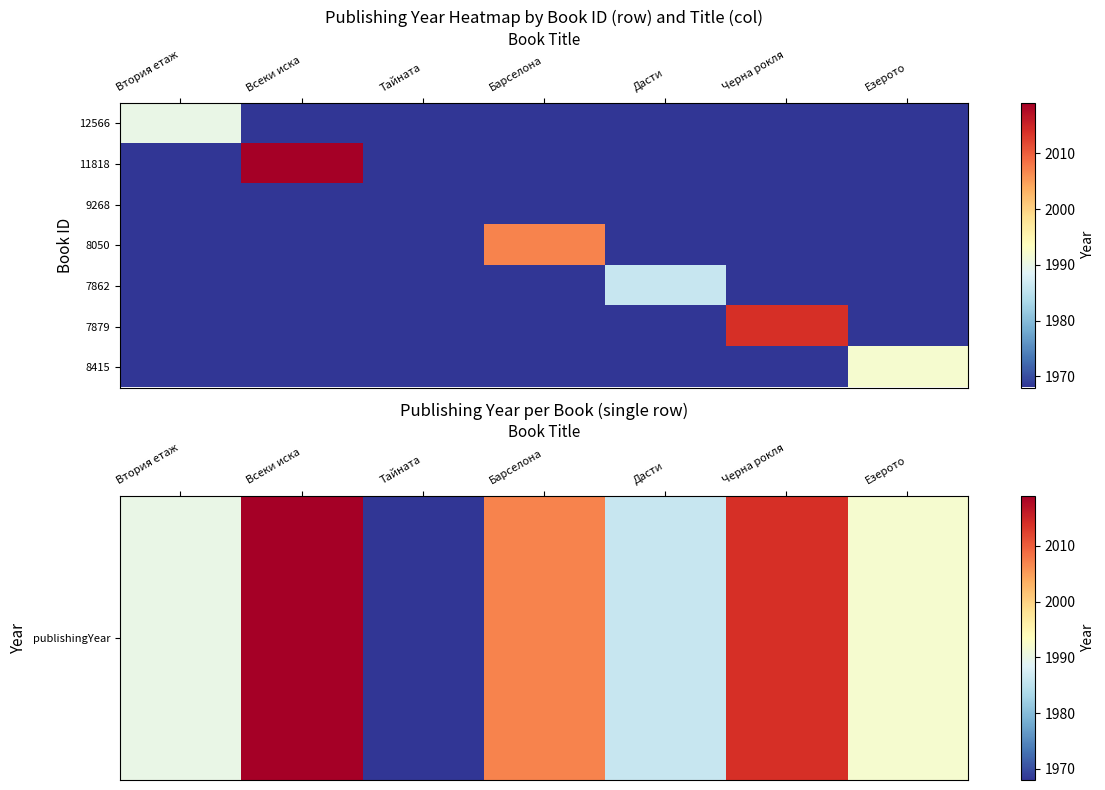

What is the smallest value displayed?

1968